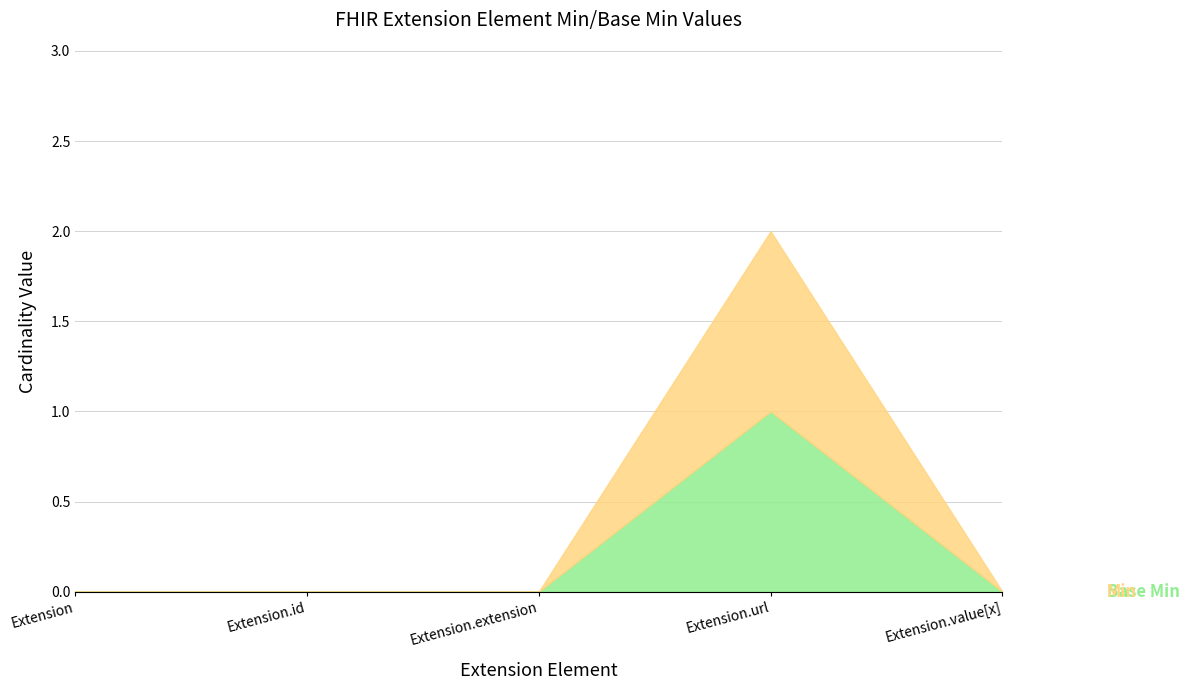

True or false: Min and Base Min intersect in this chart.

False